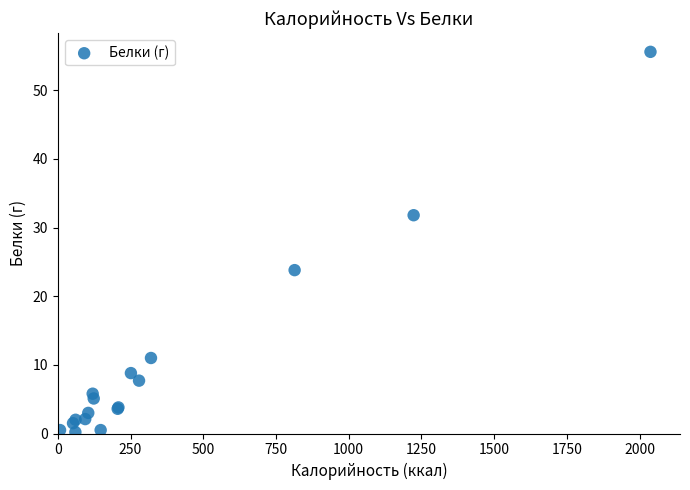

What Y value in the scatter plot is closest to 27?

23.8